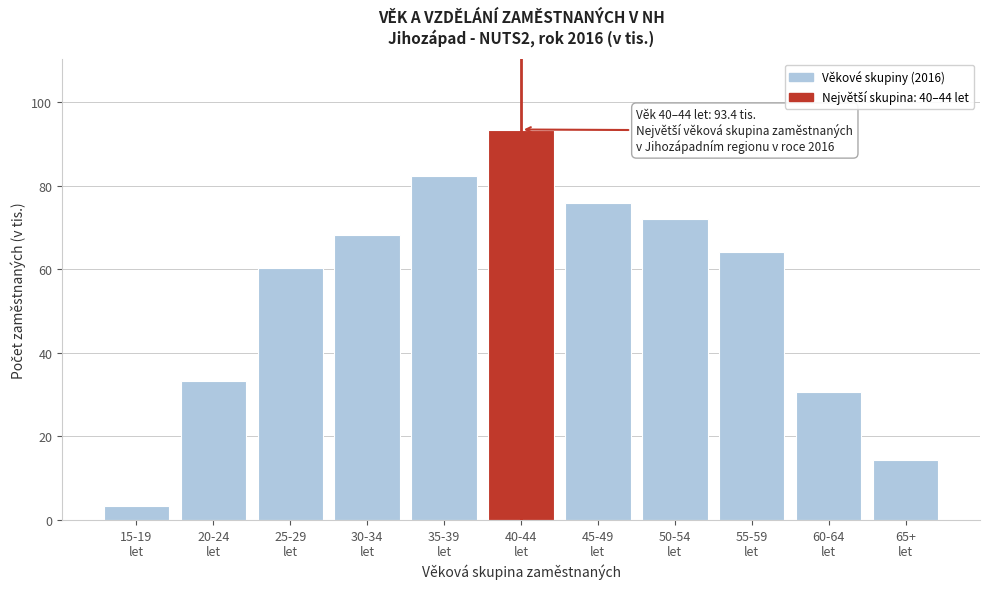

Reading left to right, transcribe all the data shown in this chart.

3.2	33.2	60.3	68.1	82.4	93.4	75.7	72.0	64.2	30.7	14.3